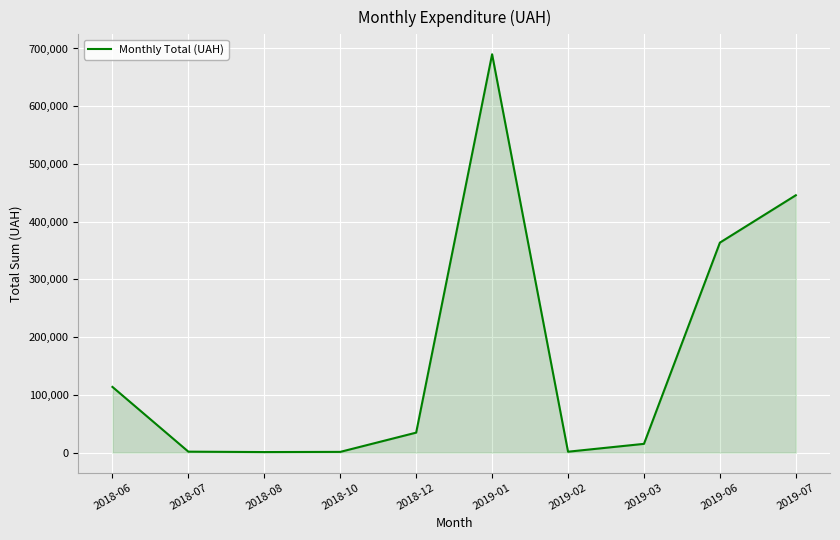

How many values exceed 34667?

5